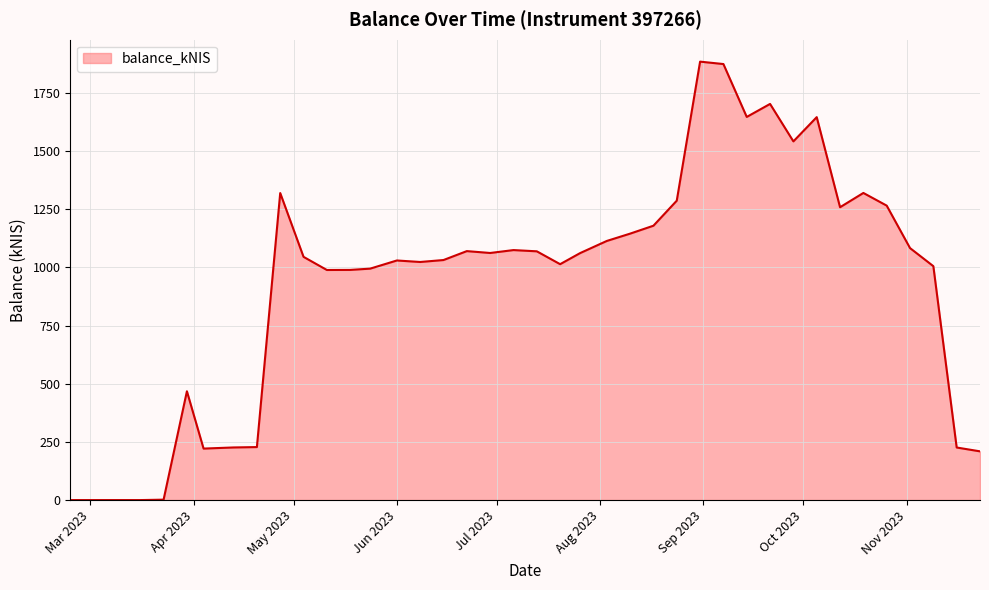

Does the chart have visible grid lines?

Yes